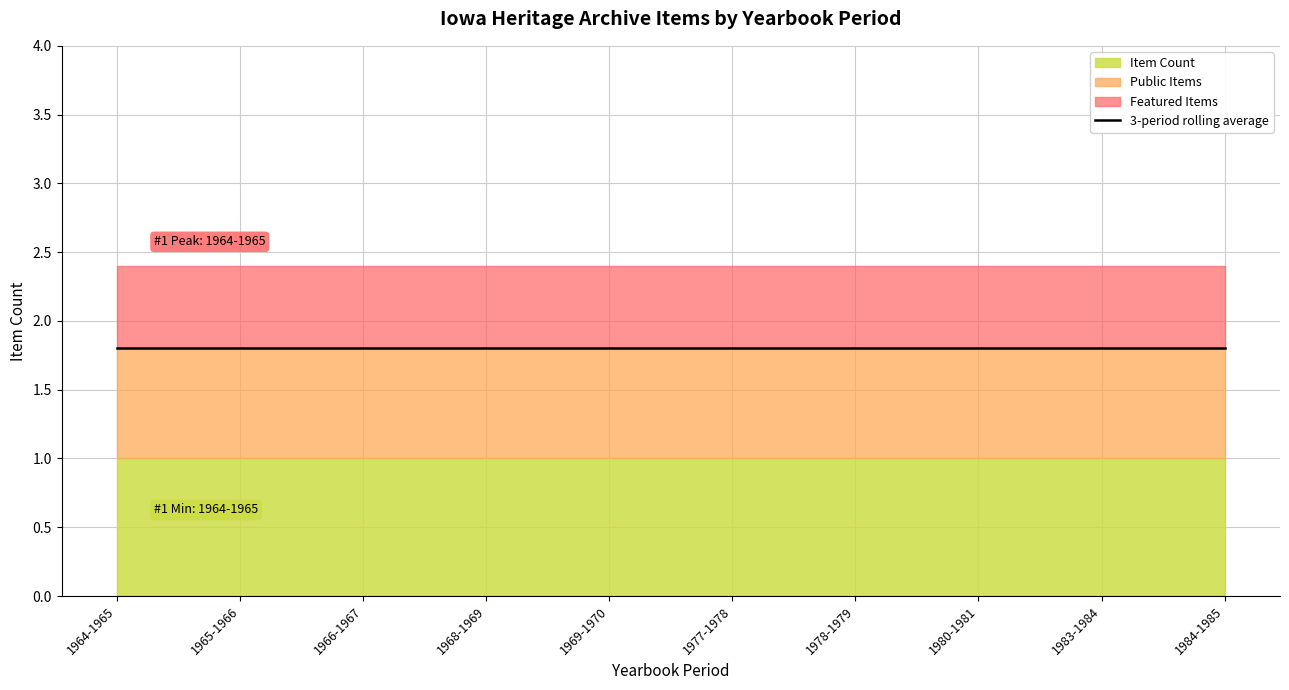

Does the chart display data point markers on the line(s)?

No